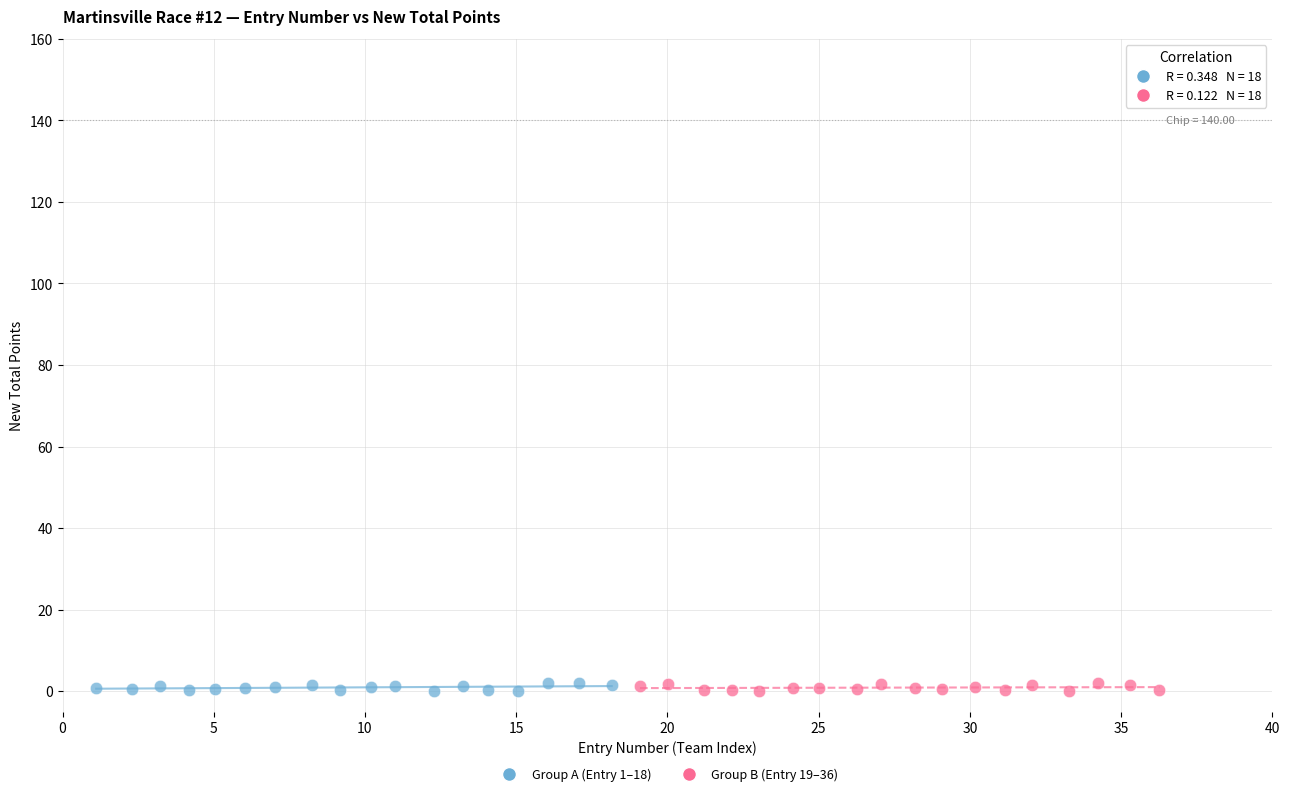

What are all the series names shown in the legend?

Group A (Entry 1–18), Group B (Entry 19–36)